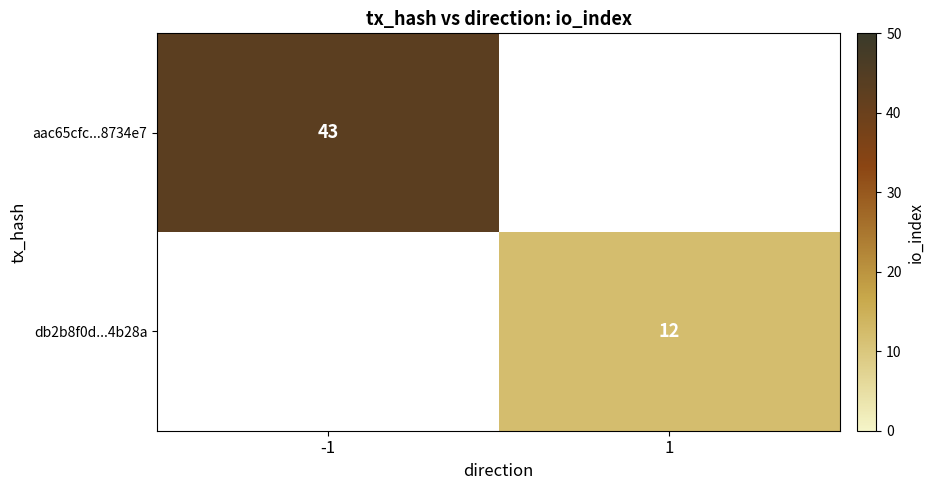

Is it true that db2b8f0d...4b28a equals 21 at 1?

False